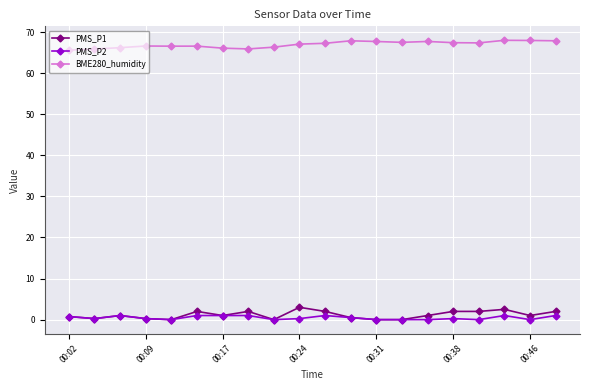

True or false: PMS_P1 has more than 2 interior local peaks.

True